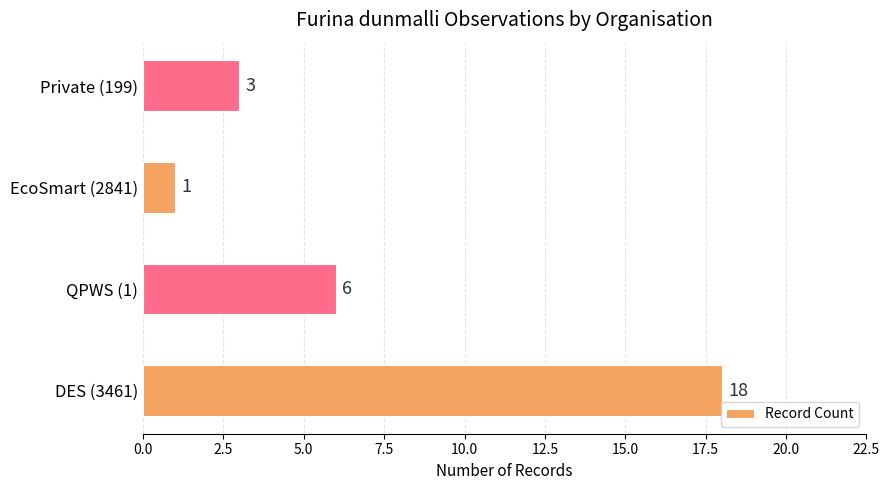

Count the number of data series in this chart.

1